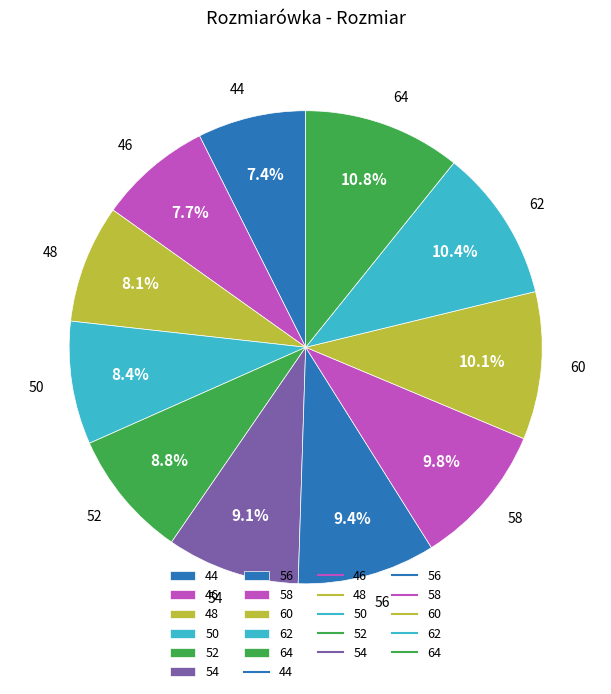

Approximately how many times larger is the value at 46 compared to 50?

0.9